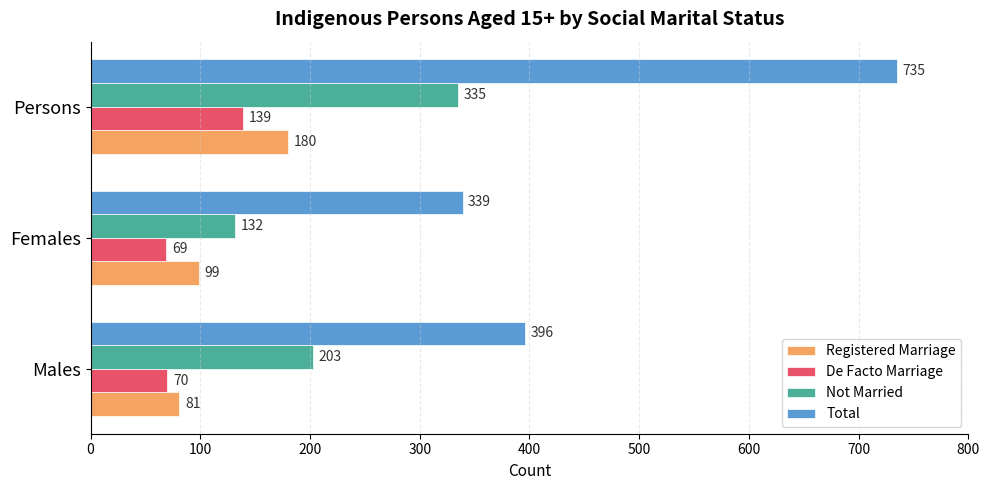

What is the highest value of the Registered Marriage series?

180